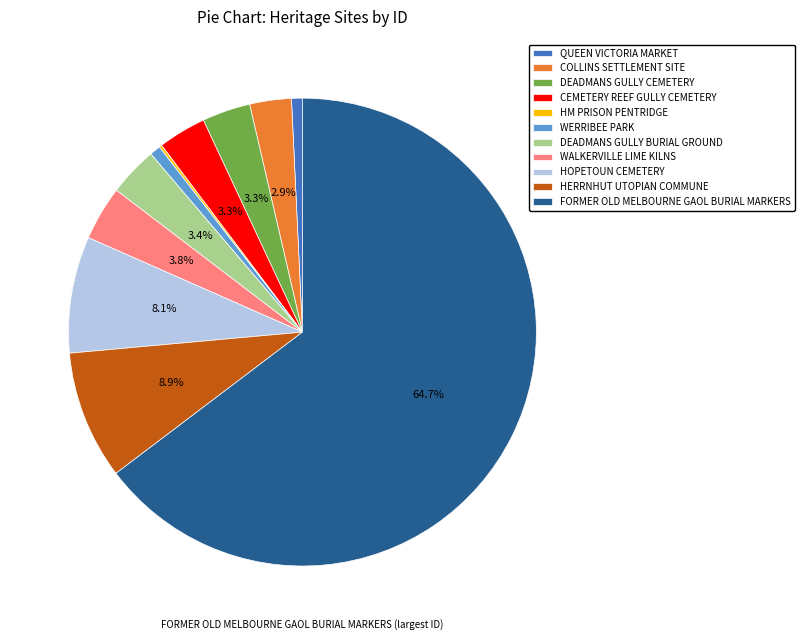

What is the largest slice in the pie chart?

FORMER OLD MELBOURNE GAOL BURIAL MARKERS